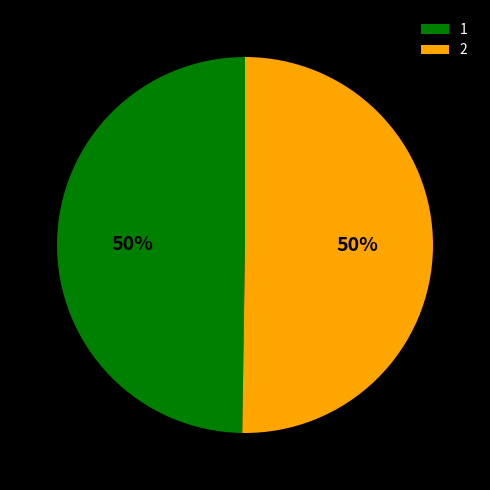

How many segments does this pie chart have?

2